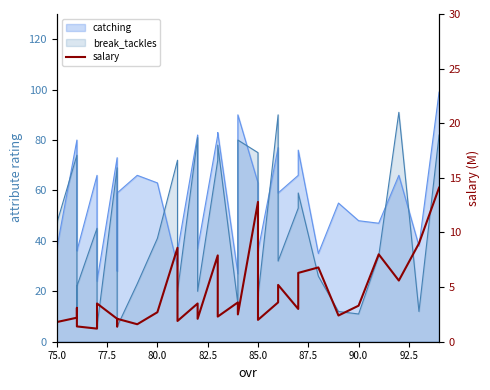

Does the chart display data point markers on the line(s)?

No